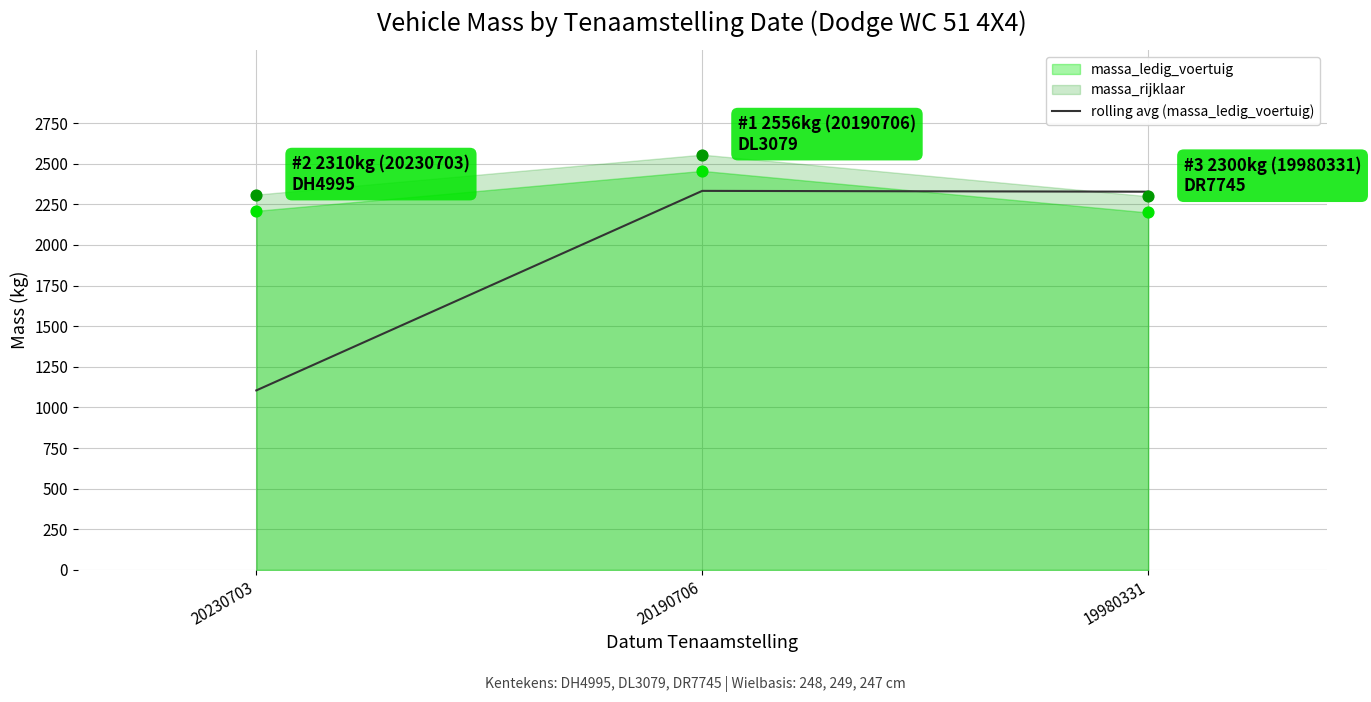

True or false: rolling avg (massa_ledig_voertuig) has a value of 2333 at 20190706.

True